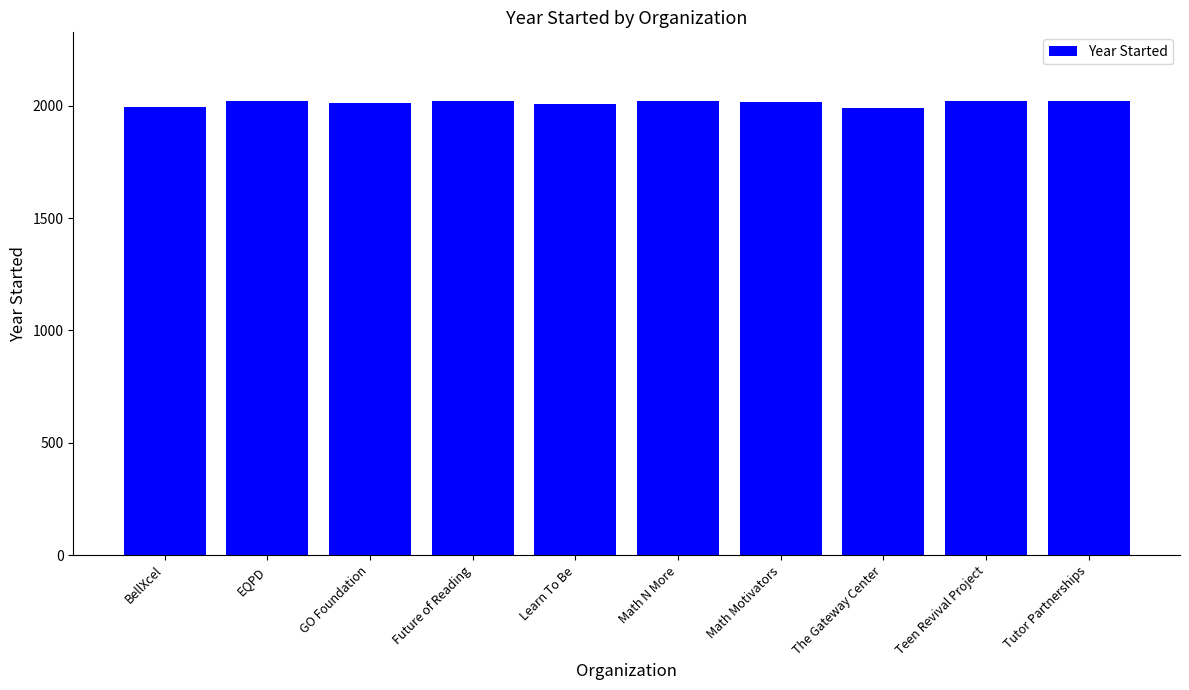

What is the label of the 9th bar from the left?

Teen Revival Project